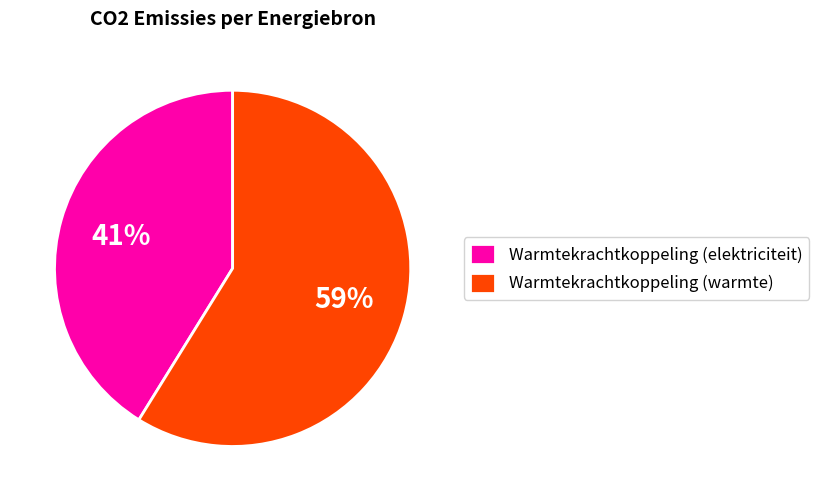

True or false: Warmtekrachtkoppeling (elektriciteit) accounts for 55% of the total.

False